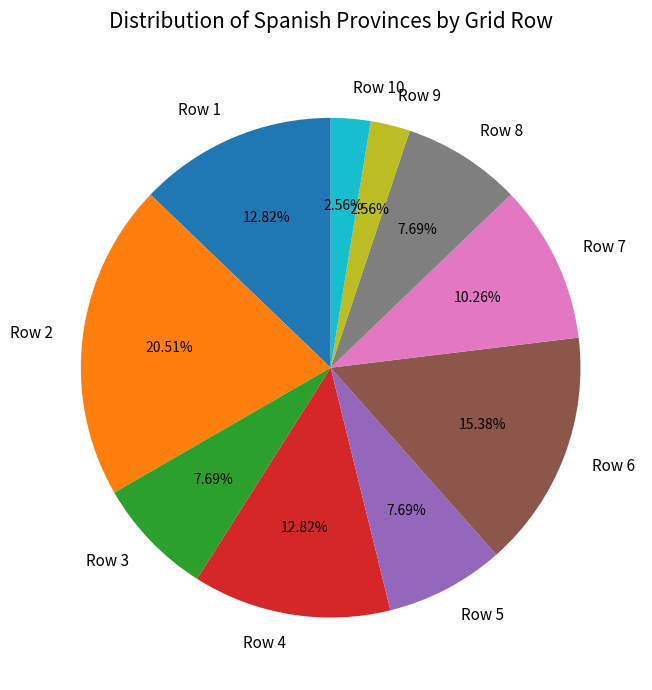

How many segments does this pie chart have?

10